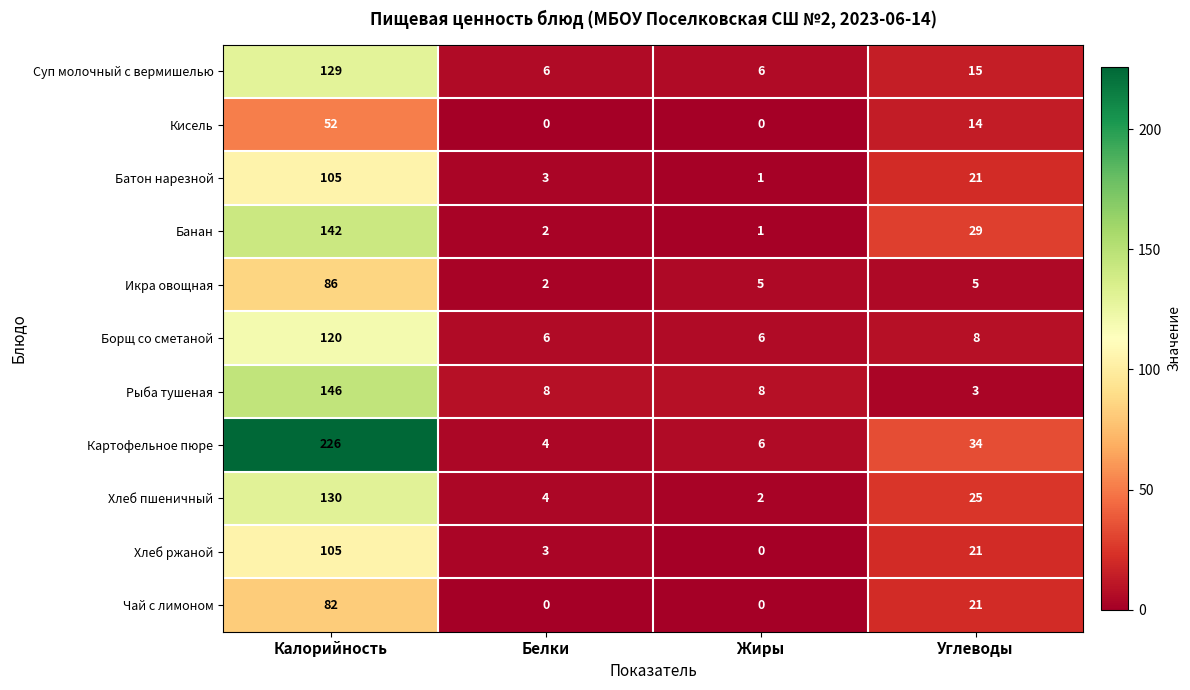

Count the Чай с лимоном values in the range 0 to 82.

4